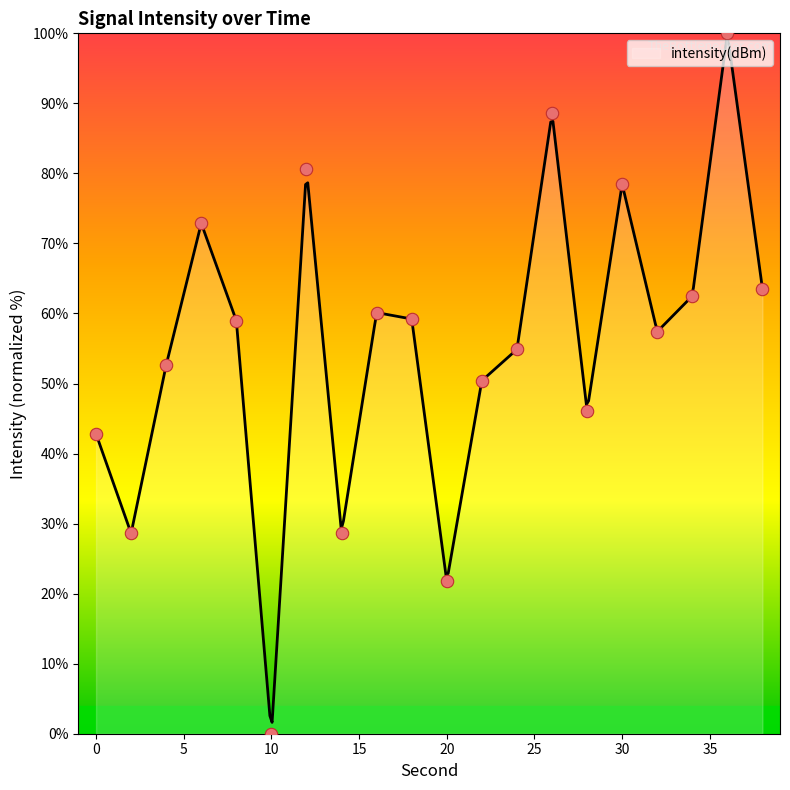

Approximately how many times larger is the value at 32 compared to 36?

0.6